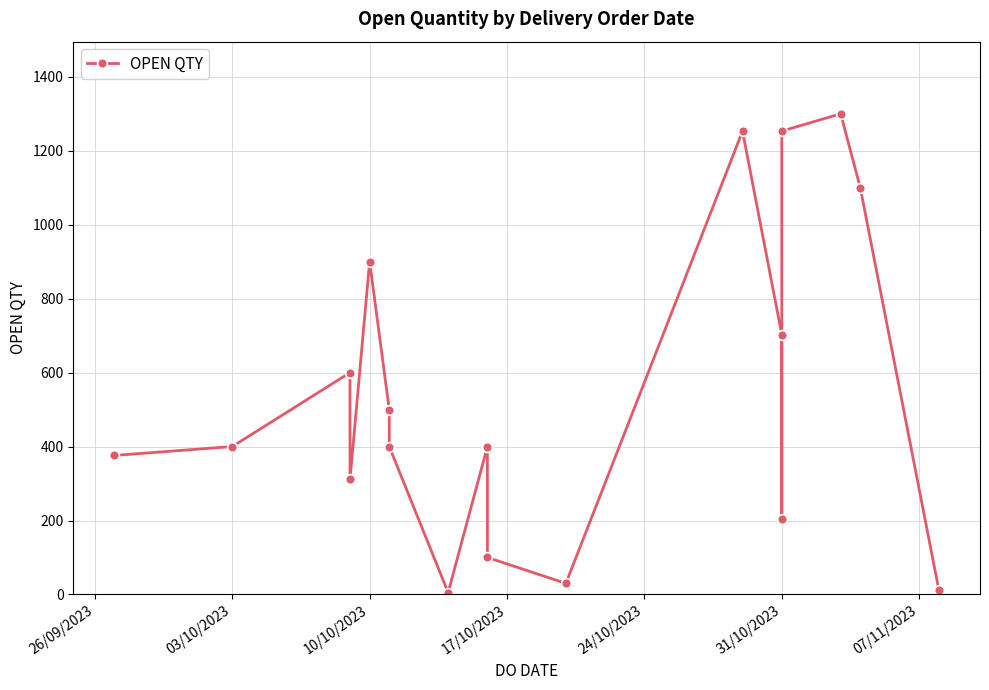

Count the number of values greater than 400.

8